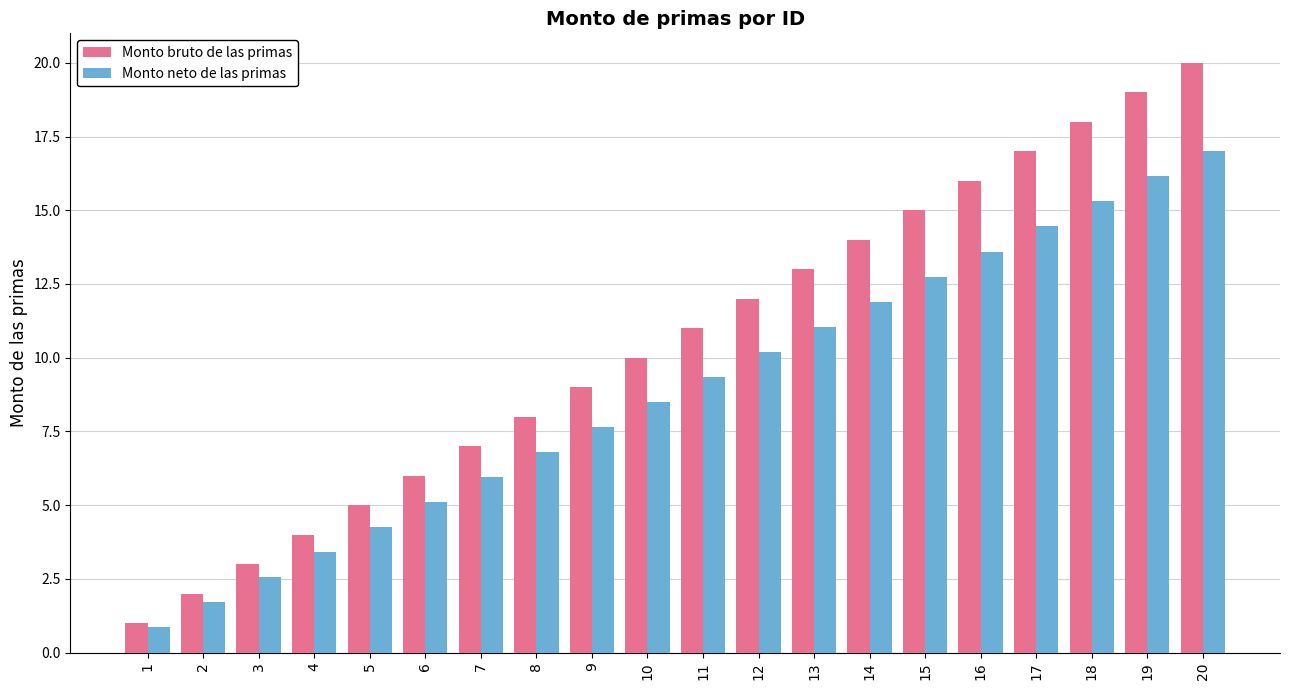

What is the maximum value shown in the chart?

20.0